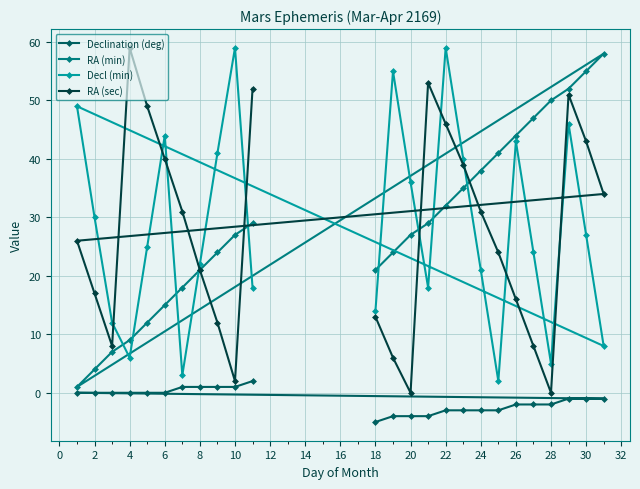

At 4, list the series in order from largest to smallest.

RA (sec), RA (min), Decl (min), Declination (deg)